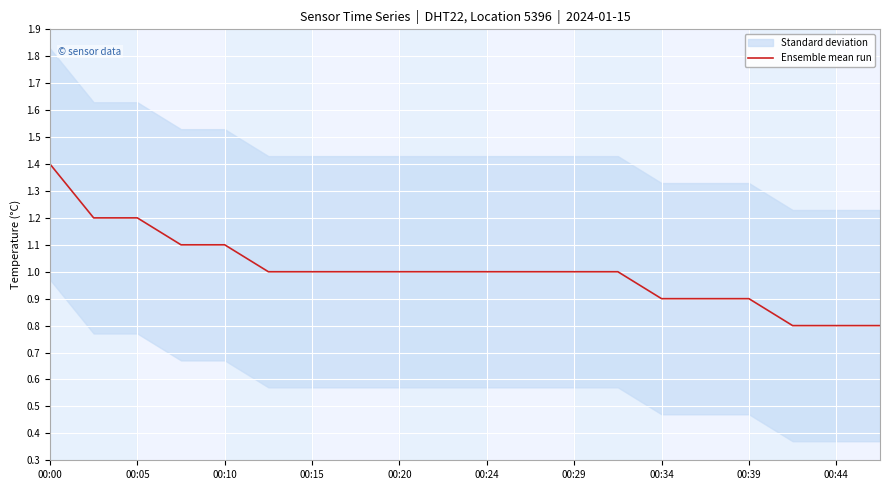

What is the difference between the values at 15 and 13?

0.1